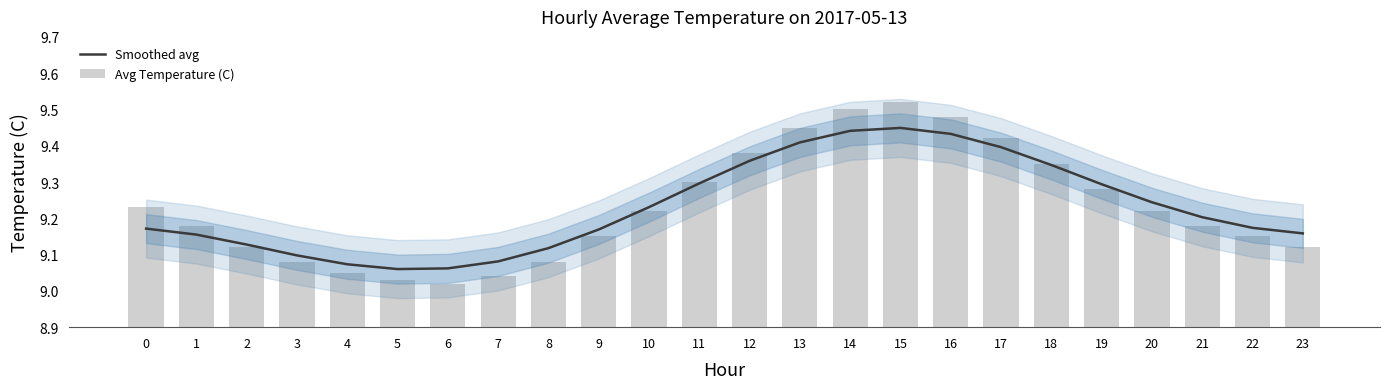

Which series changed the most between 14 and 22?

Avg Temperature (C)